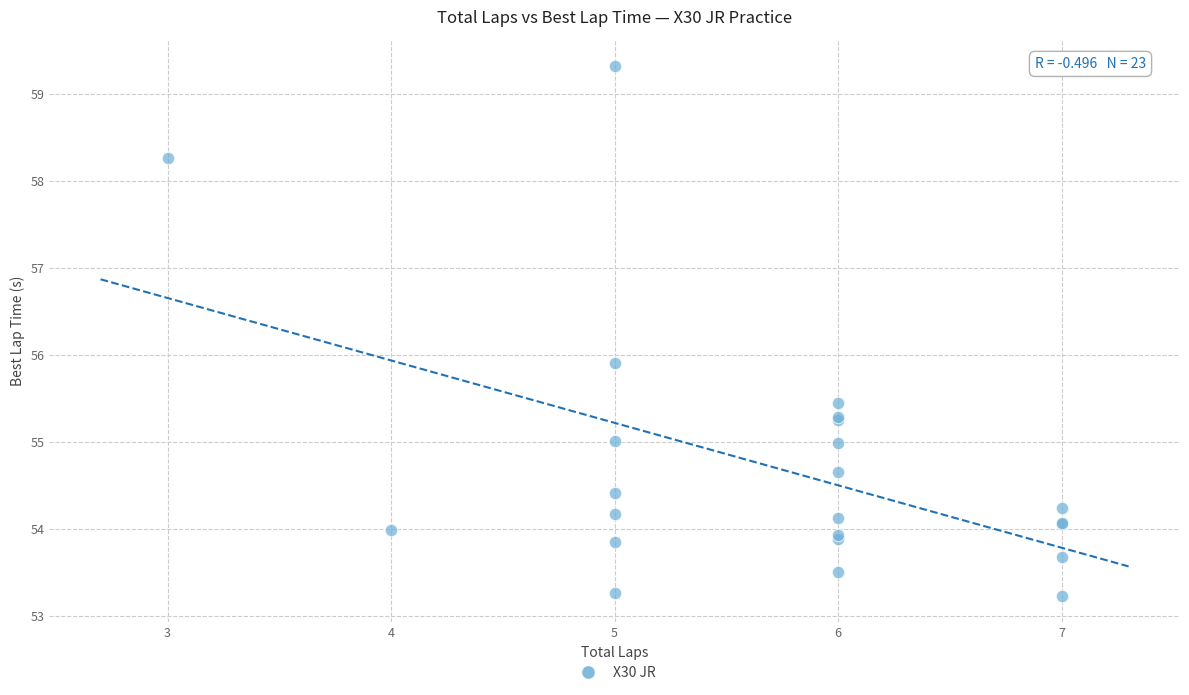

What Y value in the scatter plot is closest to 56?

55.9